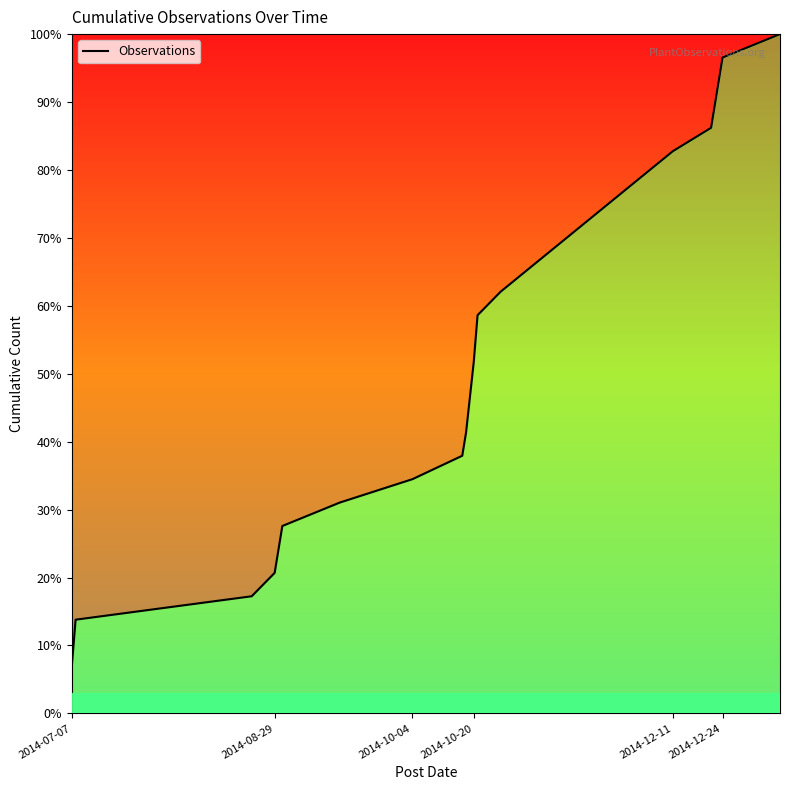

Reading left to right, list all the values displayed in this chart.

6.9	13.8	17.2	20.7	27.6	31.0	34.5	37.9	41.4	51.7	58.6	62.1	82.8	86.2	93.1	96.6	100.0